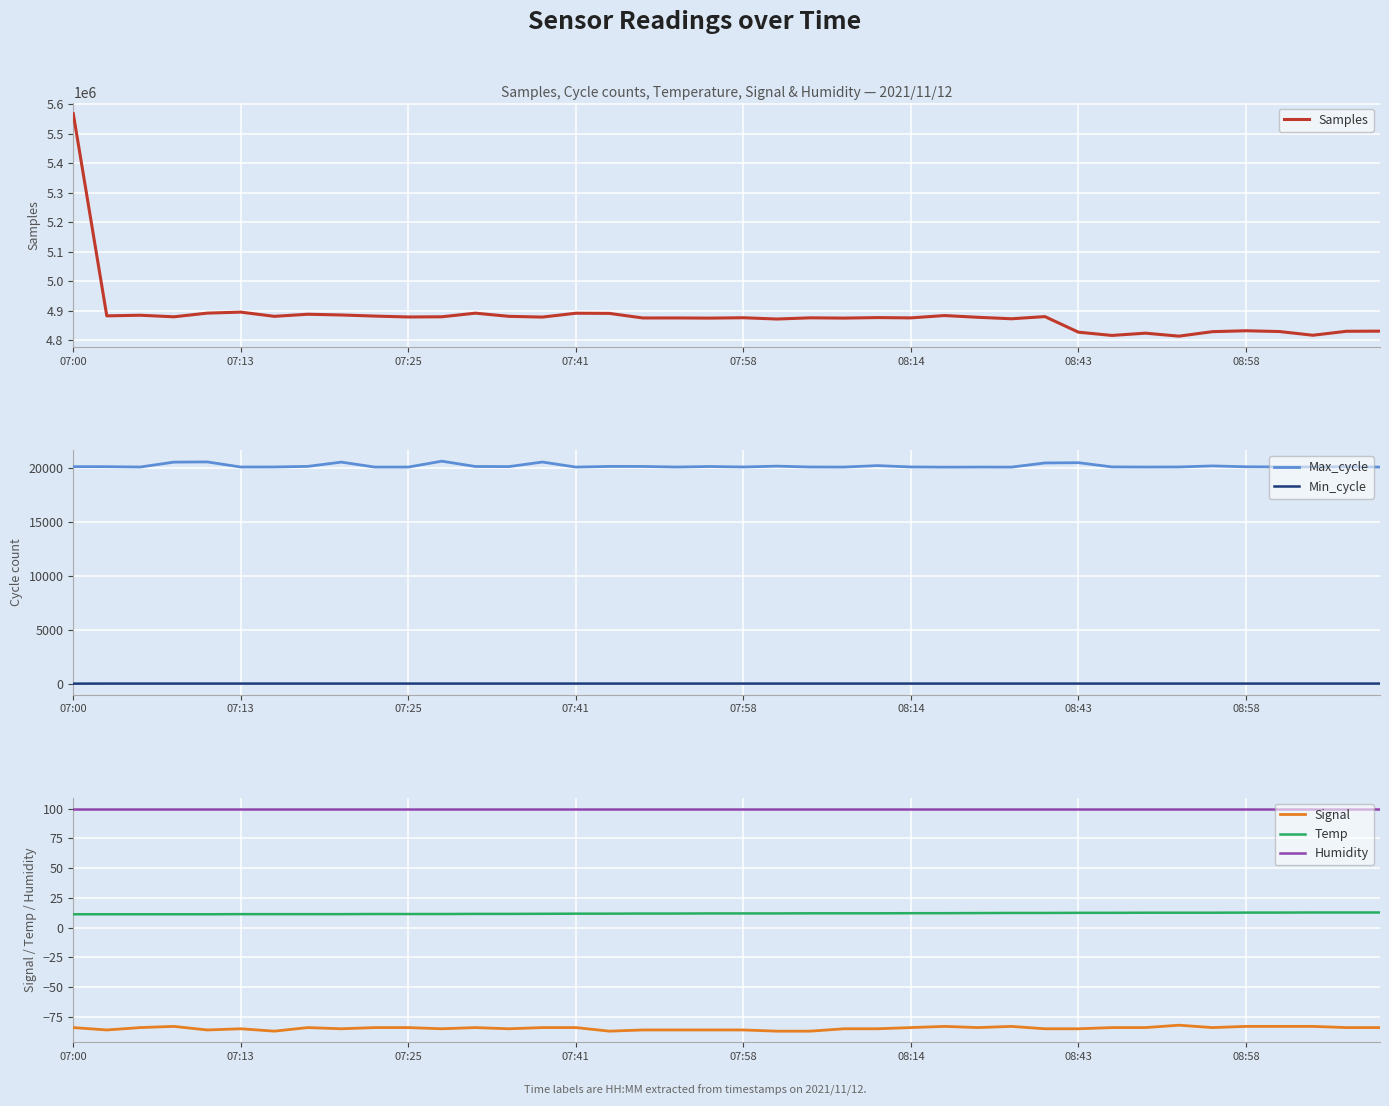

Reading left to right, extract all data points from this chart.

Samples: 5568192.0	4883408.0	4885544.0	4880182.0	4892691.0	4896027.0	4881791.0	4888879.0	4886405.0	4882651.0	4879615.0	4880269.0	4892558.0	4881816.0	4879243.0	4892337.0	4891771.0	4876236.0	4876327.0	4875778.0	4876993.0	4872710.0	4876712.0	4875839.0	4877535.0	4876538.0	4884445.0	4878544.0	4873579.0	4880867.0	4828123.0	4817109.0	4824790.0	4814684.0	4829903.0	4832973.0	4830272.0	4817774.0	4831197.0	4831673.0
Max_cycle: 20087.0	20085.0	20052.0	20506.0	20525.0	20053.0	20057.0	20112.0	20506.0	20048.0	20049.0	20593.0	20103.0	20091.0	20514.0	20048.0	20108.0	20104.0	20052.0	20100.0	20057.0	20133.0	20053.0	20049.0	20181.0	20059.0	20041.0	20048.0	20045.0	20428.0	20453.0	20062.0	20050.0	20058.0	20154.0	20075.0	20062.0	20053.0	20073.0	20045.0
Min_cycle: 24.0	29.0	29.0	29.0	29.0	29.0	29.0	29.0	29.0	29.0	29.0	29.0	29.0	29.0	29.0	29.0	29.0	29.0	29.0	29.0	29.0	29.0	29.0	29.0	29.0	29.0	29.0	29.0	29.0	29.0	29.0	29.0	29.0	29.0	29.0	29.0	29.0	29.0	29.0	29.0
Signal: -84.0	-86.0	-84.0	-83.0	-86.0	-85.0	-87.0	-84.0	-85.0	-84.0	-84.0	-85.0	-84.0	-85.0	-84.0	-84.0	-87.0	-86.0	-86.0	-86.0	-86.0	-87.0	-87.0	-85.0	-85.0	-84.0	-83.0	-84.0	-83.0	-85.0	-85.0	-84.0	-84.0	-82.0	-84.0	-83.0	-83.0	-83.0	-84.0	-84.0
Temp: 11.2	11.2	11.2	11.2	11.2	11.3	11.3	11.3	11.3	11.4	11.4	11.4	11.5	11.5	11.6	11.7	11.7	11.8	11.8	11.9	11.9	11.9	12.0	12.0	12.0	12.1	12.1	12.2	12.3	12.3	12.4	12.4	12.5	12.5	12.5	12.6	12.6	12.7	12.7	12.7
Humidity: 99.9	99.9	99.9	99.9	99.9	99.9	99.9	99.9	99.9	99.9	99.9	99.9	99.9	99.9	99.9	99.9	99.9	99.9	99.9	99.9	99.9	99.9	99.9	99.9	99.9	99.9	99.9	99.9	99.9	99.9	99.9	99.9	99.9	99.9	99.9	99.9	99.9	99.9	99.9	99.9